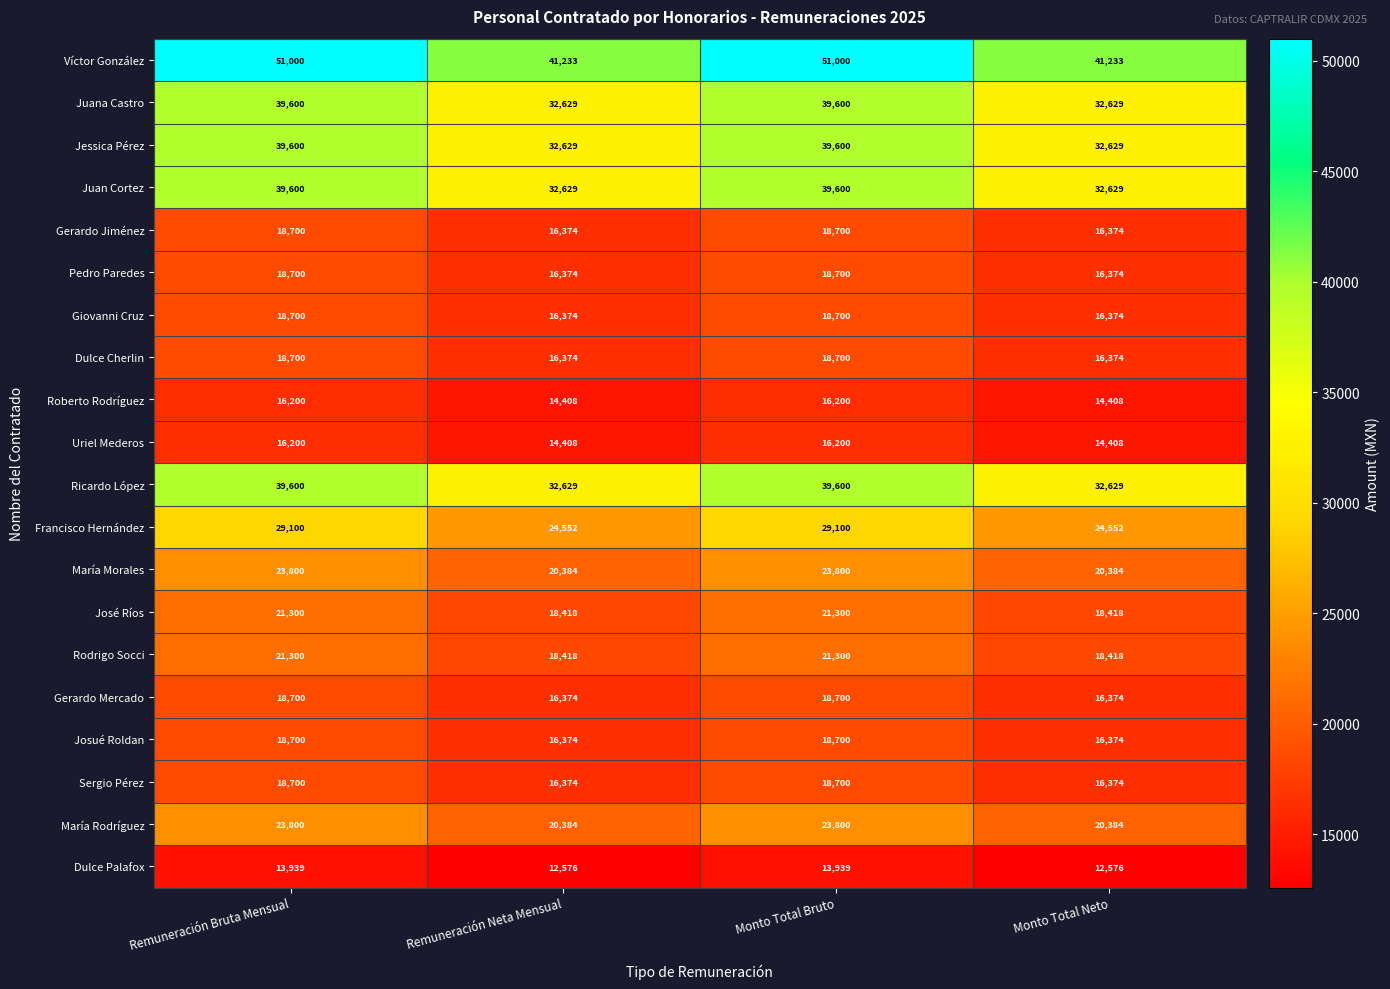

At how many categories does at least one series exceed 44559?

2